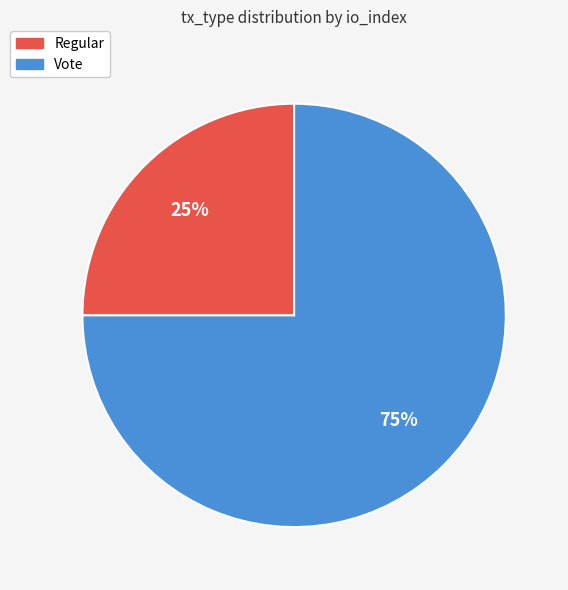

Which slice represents more than half of the pie?

Vote